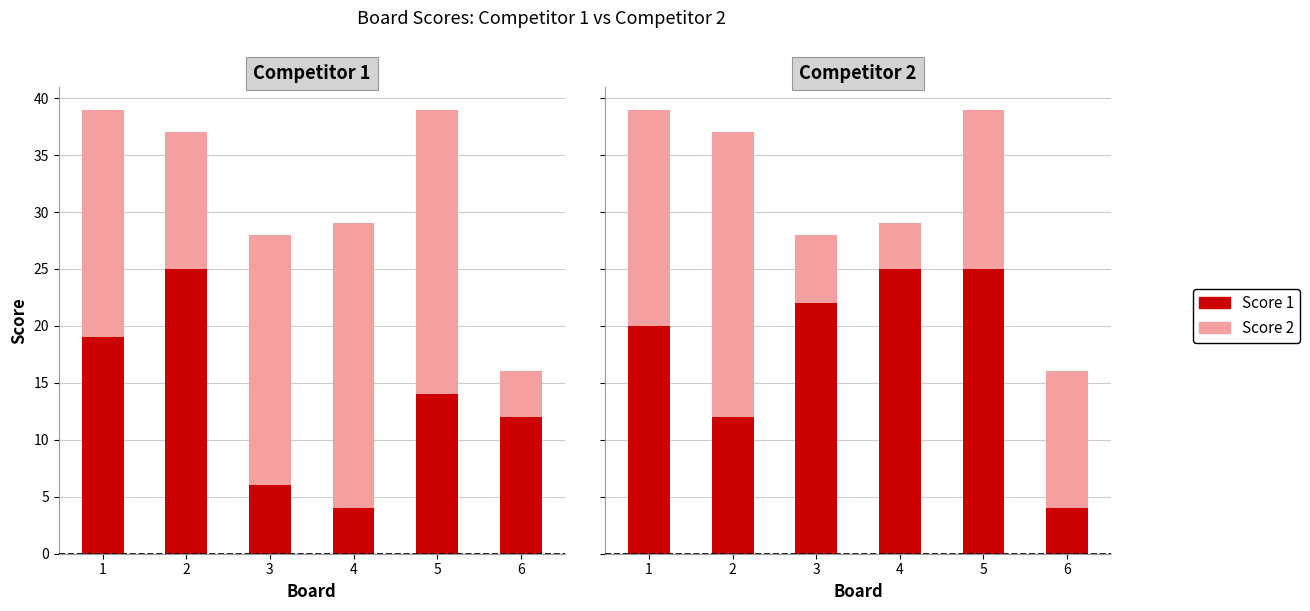

List the labels in order of Score 1 value, largest first.

4, 5, 3, 1, 2, 6